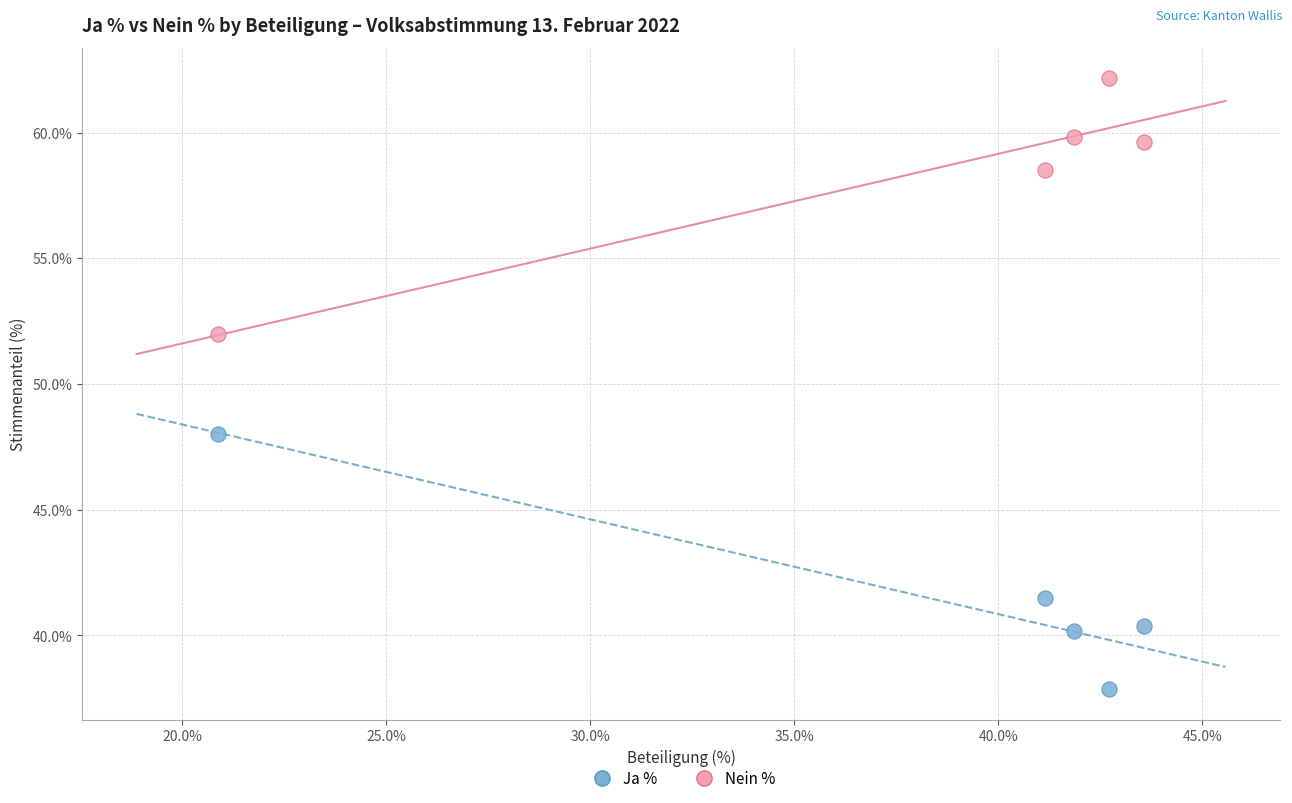

Which series reaches the maximum Y coordinate?

Nein %